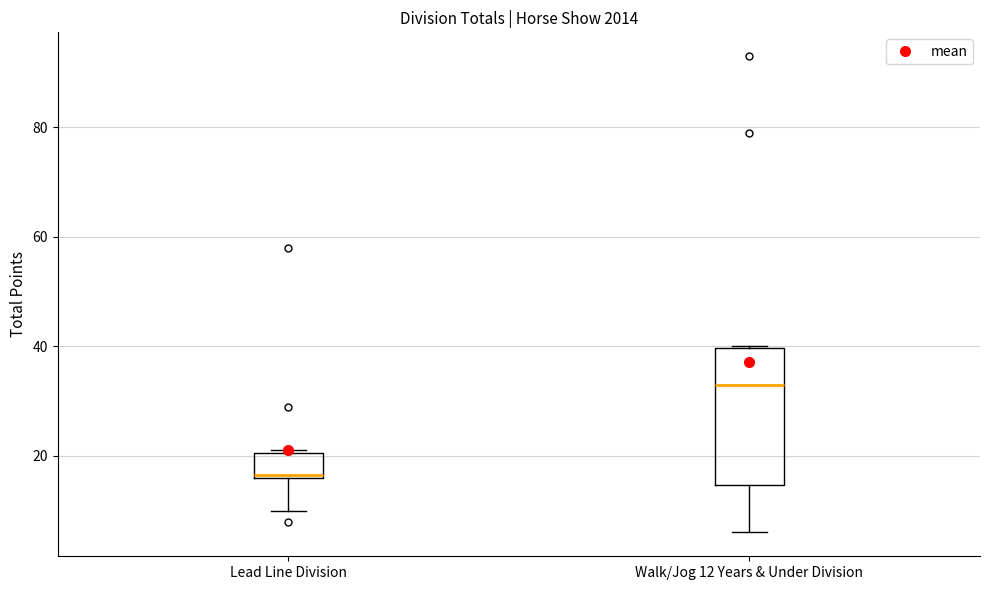

Comparing the boxes themselves (not the whiskers), which one is the tallest?

Walk/Jog 12 Years & Under Division